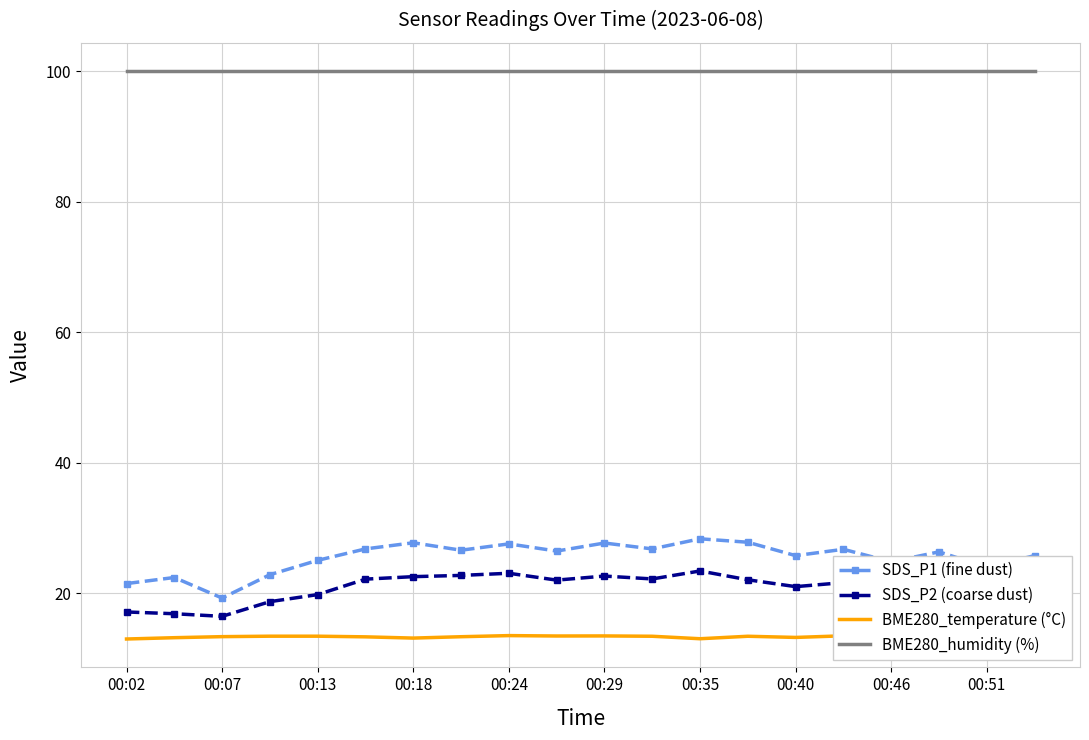

What are all the series names shown in the legend?

SDS_P1 (fine dust), SDS_P2 (coarse dust), BME280_temperature (°C), BME280_humidity (%)